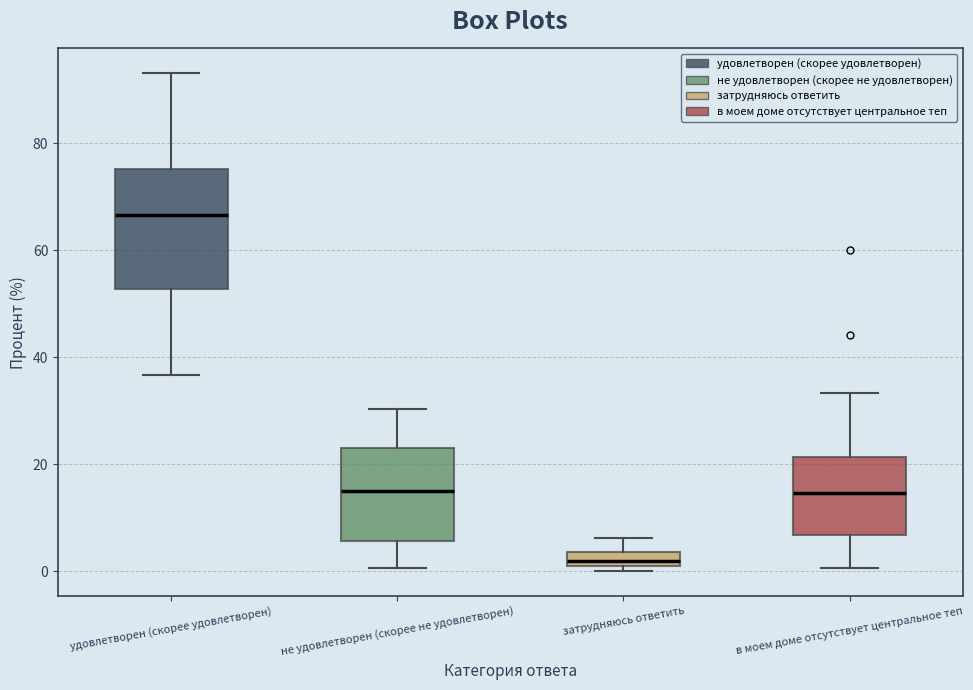

Where is the lower edge of the box for не удовлетворен (скорее не удовлетворен) on the y-axis? The values are not printed on the chart, so give them approximately, as read against the axis.

6